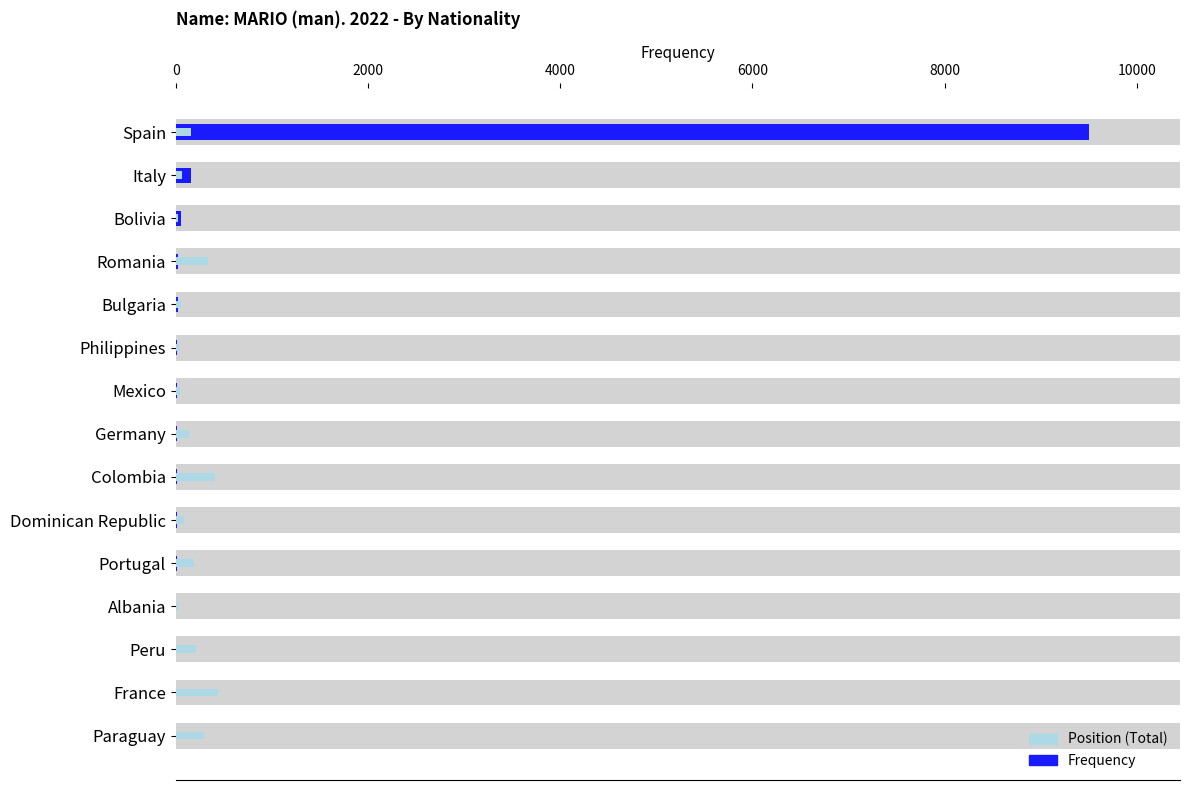

What is the difference between the highest and lowest values at Paraguay?

292